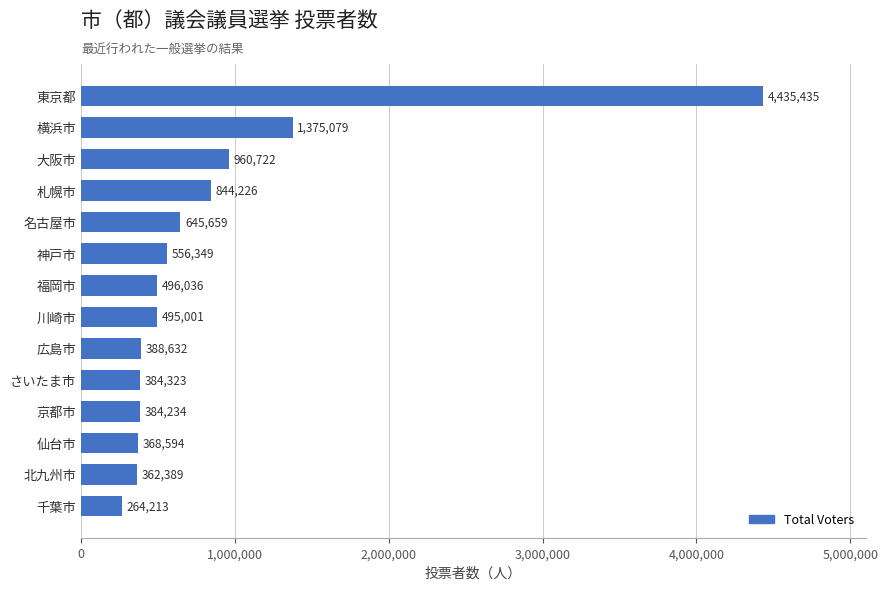

Are the bars grouped side by side (vs. stacked)?

No